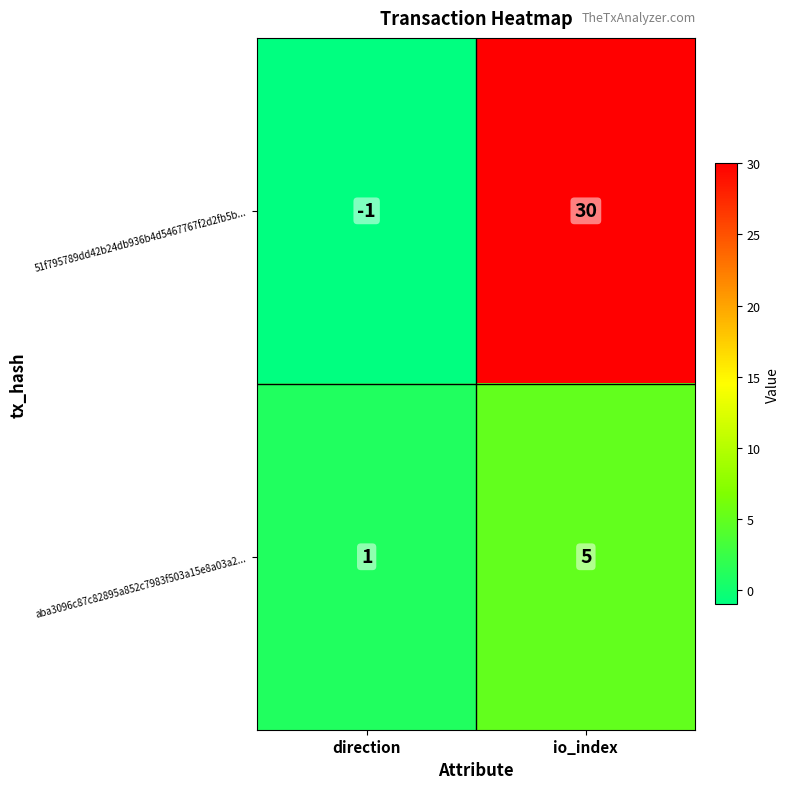

List the series in order of their peak value, highest first.

51f795789dd42b24db936b4d5467767f2d2fb5b..., aba3096c87c82895a852c7983f503a15e8a03a2...